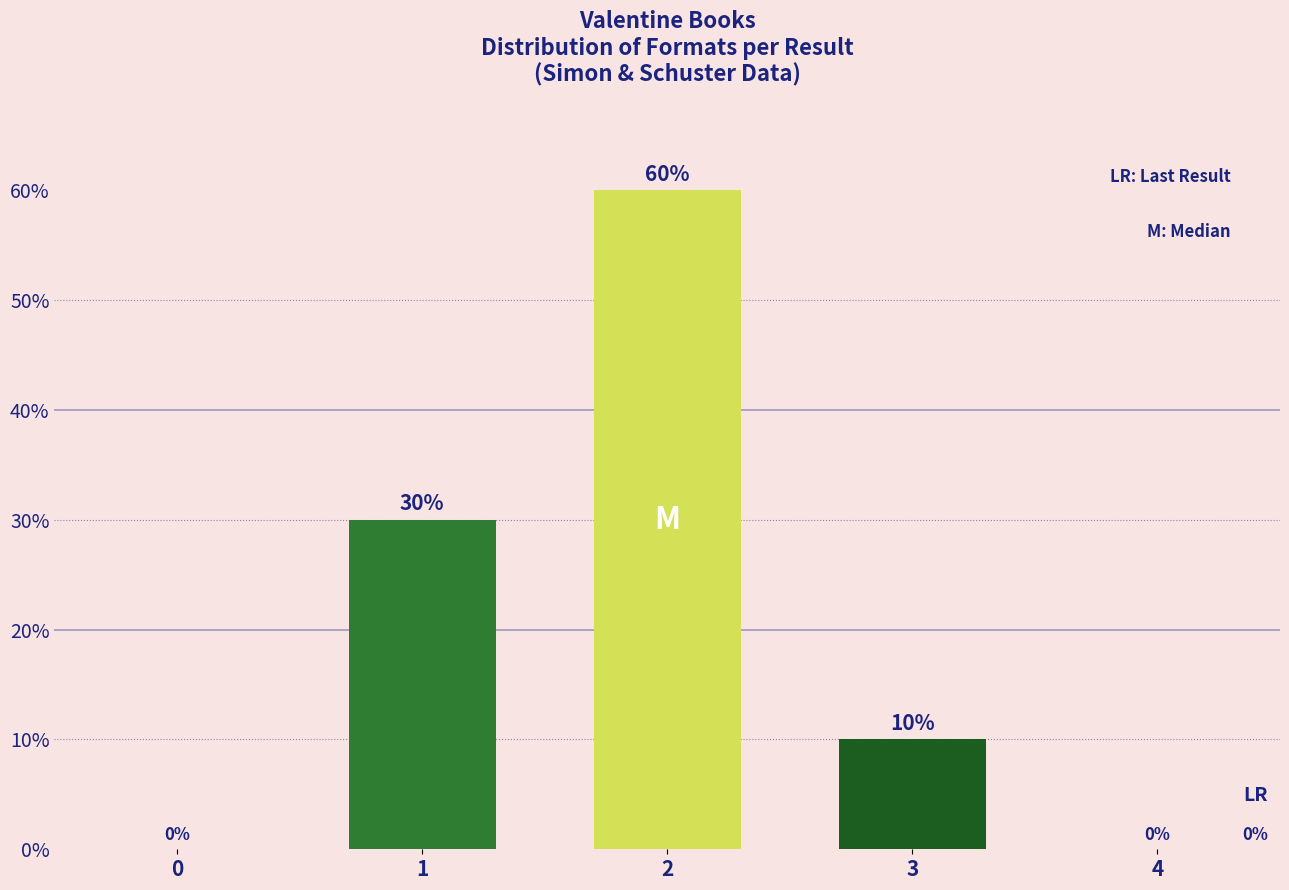

Reading left to right, list all the values displayed in this chart.

1=30	2=60	3=10